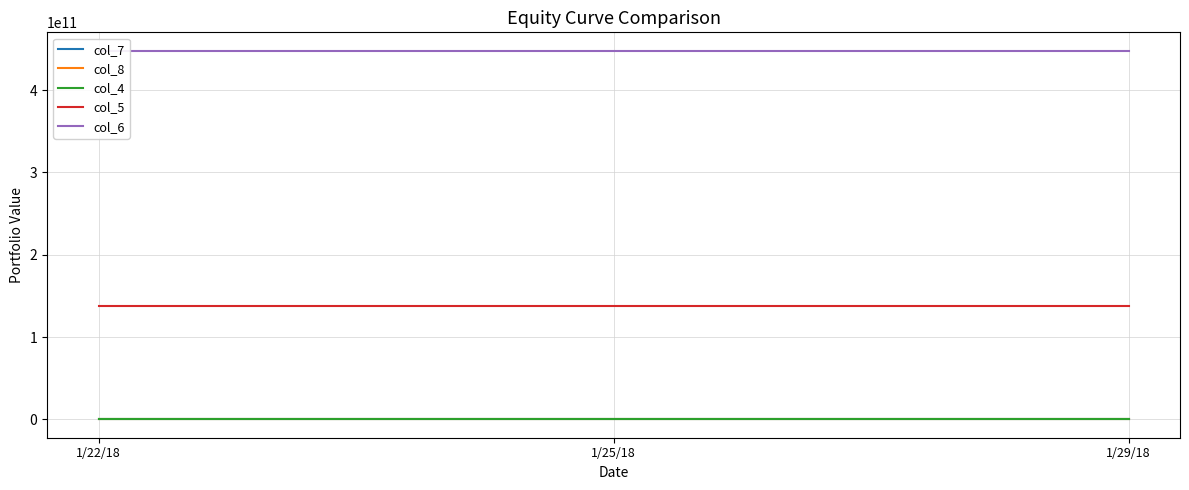

At 1/22/18, list the series in order from smallest to largest.

col_8, col_7, col_4, col_5, col_6